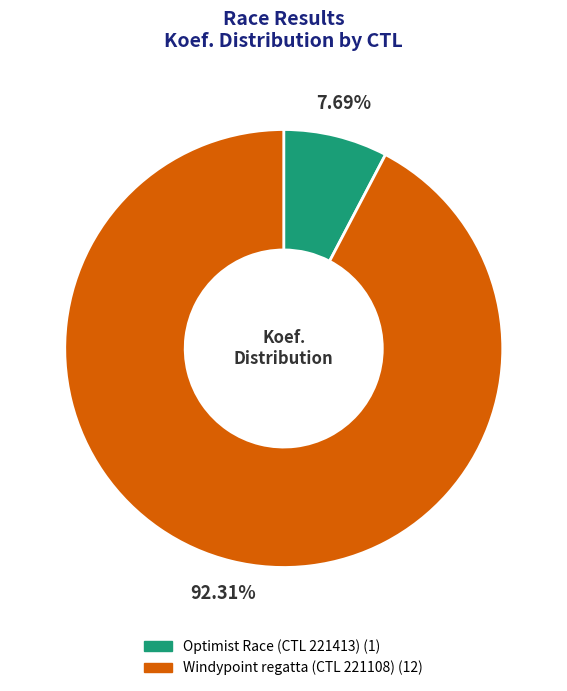

Is there any slice that represents more than half of the pie?

Yes